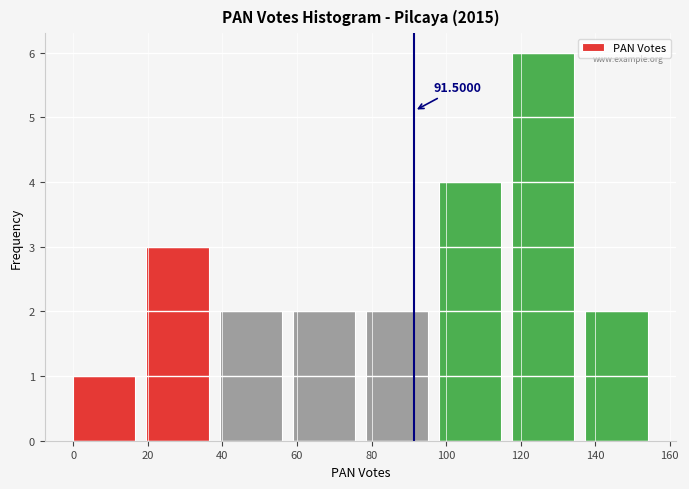

Over which range of the x-axis is the bar tallest?

118 to 138